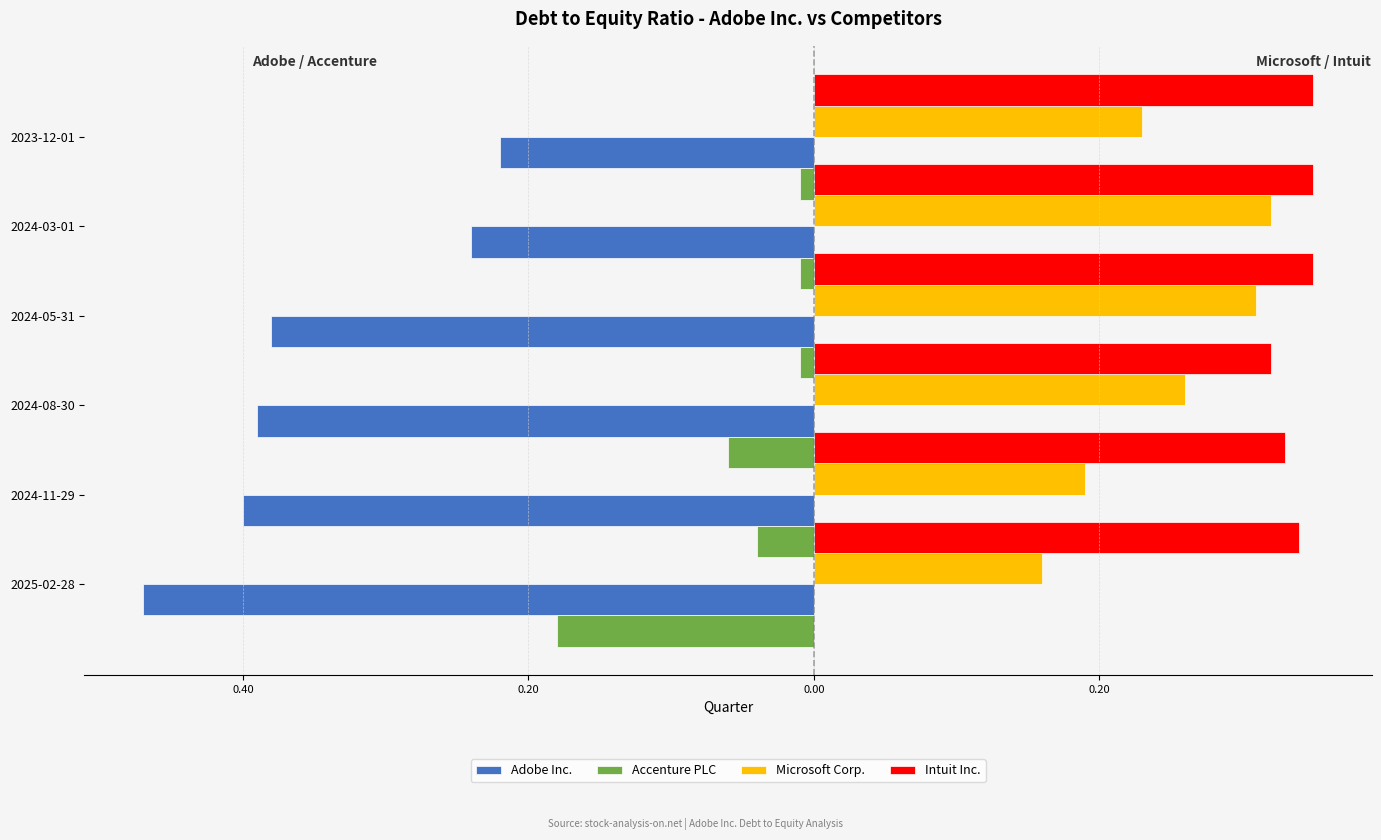

What is the average value of the Intuit Inc. series?

0.3